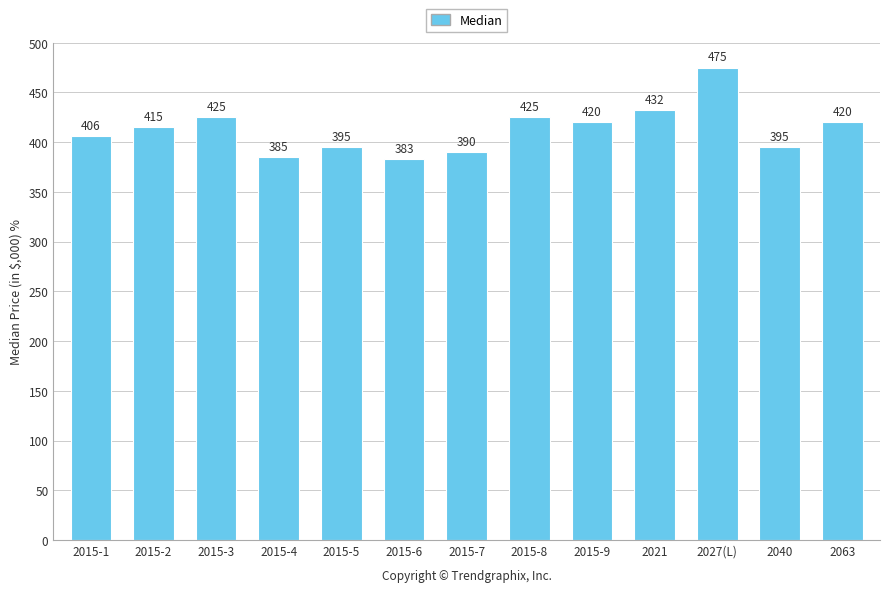

What is the smallest value displayed?

383